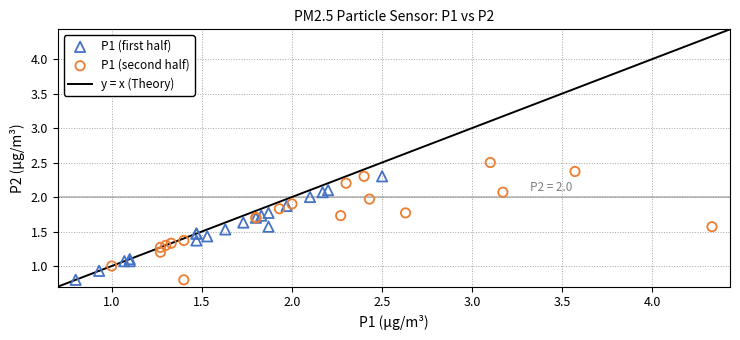

Which series contains the highest Y value?

P1 (second half)